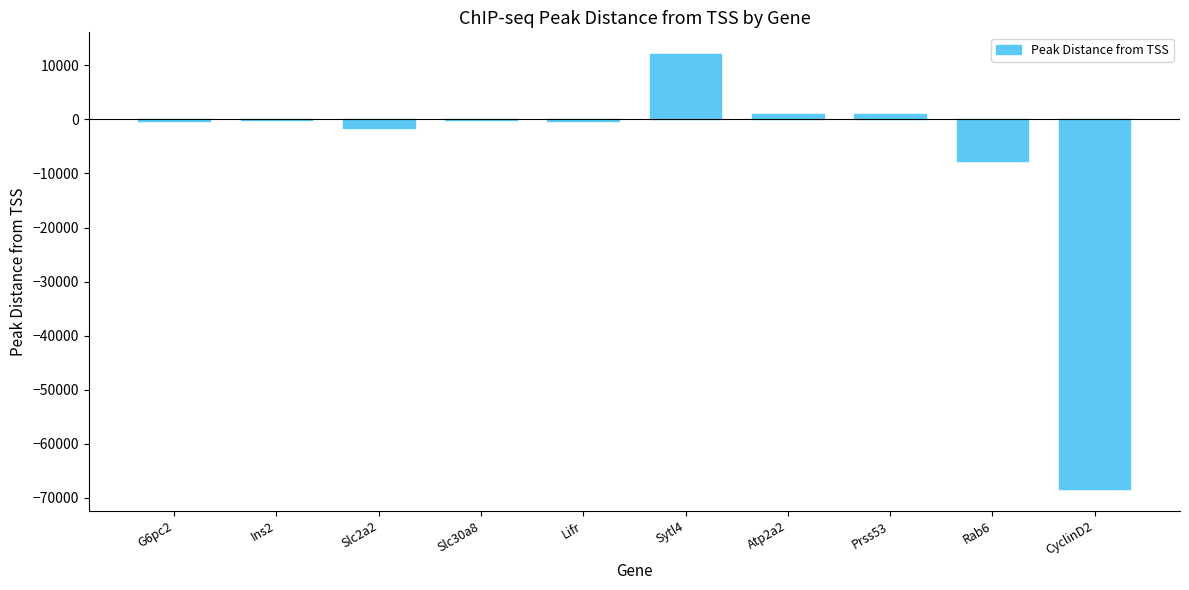

Is it true that the value at CyclinD2 is -17742?

False